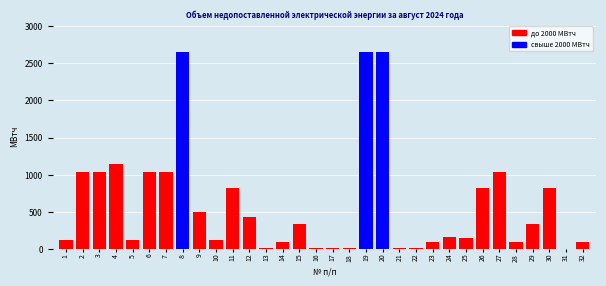

What is the ratio of the value at 29 to the value at 10?

2.6